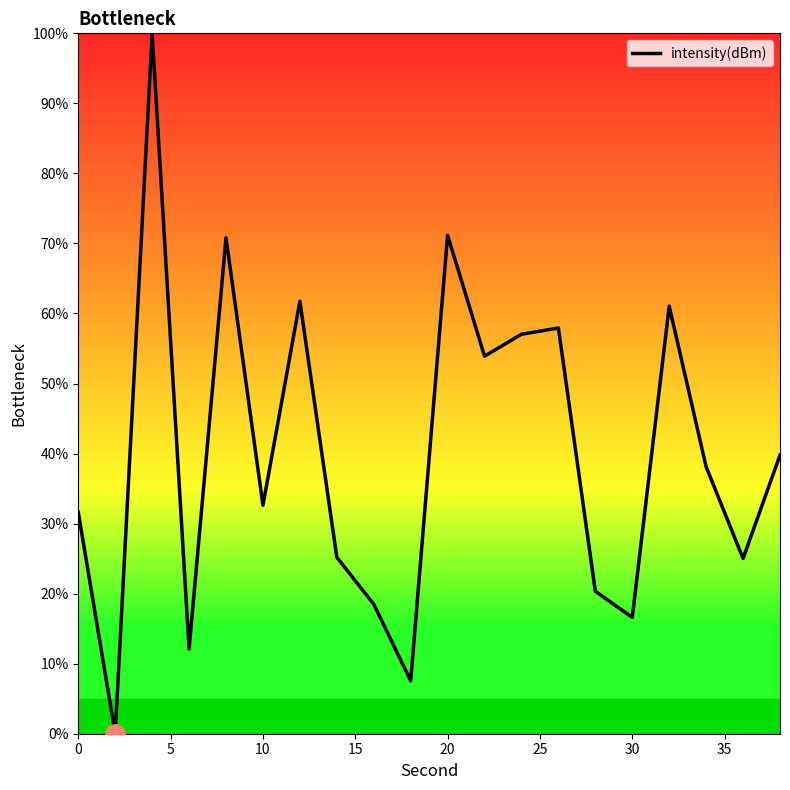

What is the difference between the maximum and minimum values?

100.0